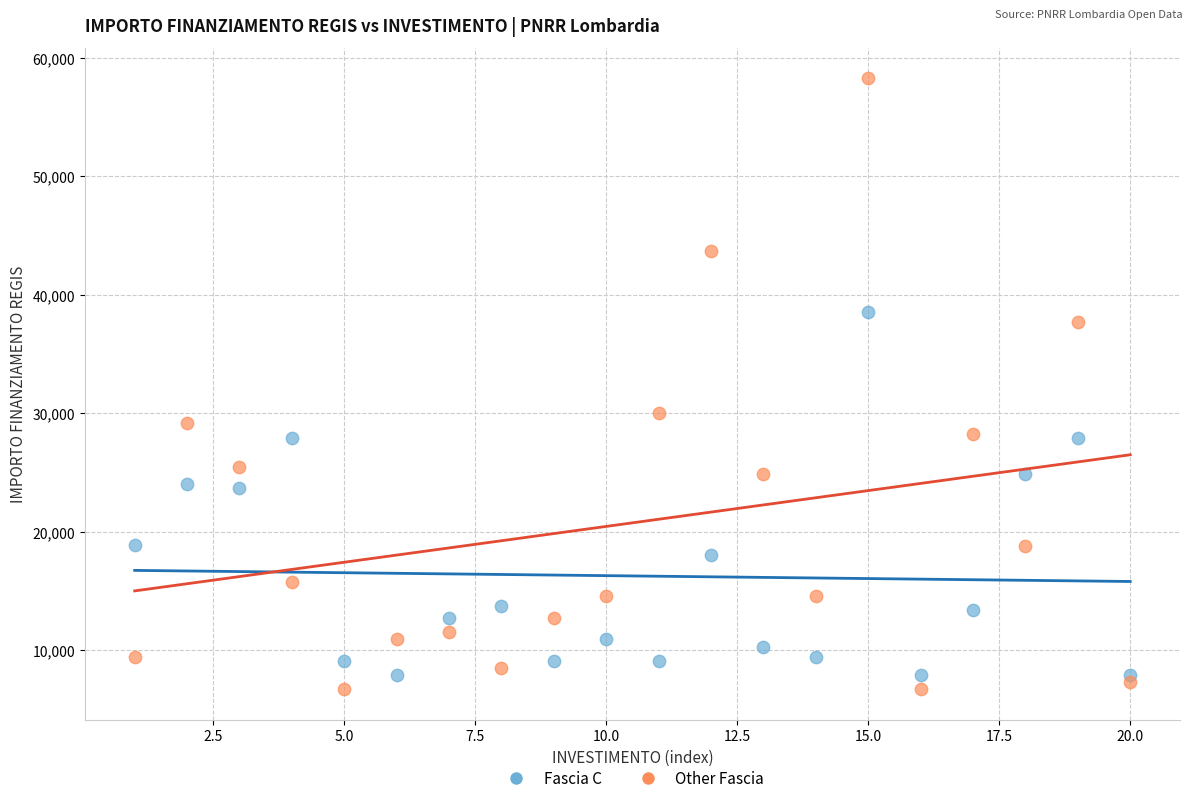

What are all the series names shown in the legend?

Fascia C, Other Fascia